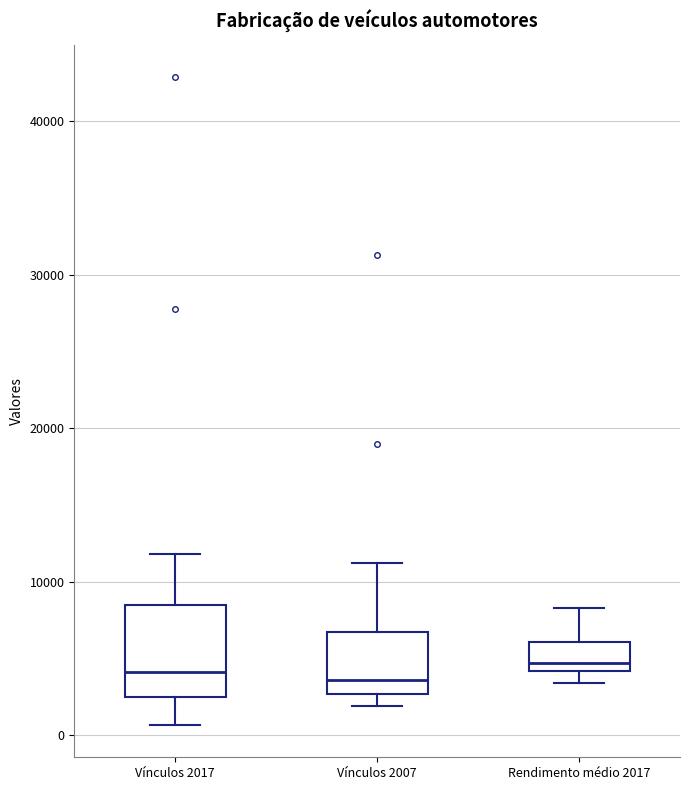

Reading left to right, transcribe this box plot: for each box, give where its median line is, the range the box spans, and where its two whiskers end, as read against the y-axis. The values are not printed on the chart, so give them approximately, as read against the axis.

Vínculos 2017: median 4000, box 2000 to 9000, whiskers 1000 to 12000
Vínculos 2007: median 4000, box 3000 to 7000, whiskers 2000 to 11000
Rendimento médio 2017: median 5000, box 4000 to 6000, whiskers 3000 to 8000